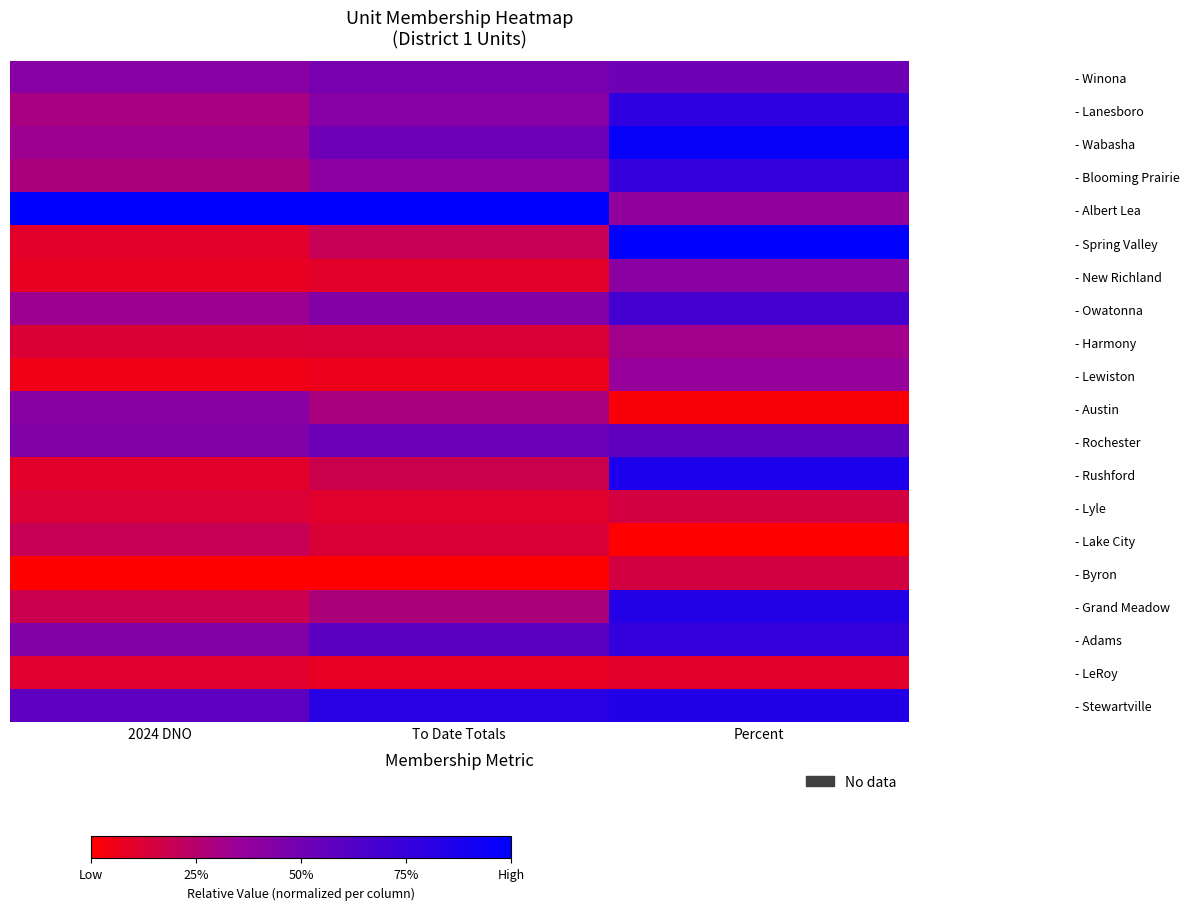

Reading left to right, what are all the values shown in this chart?

- Winona: 2024 DNO=0.4	To Date Totals=0.5	Percent=0.5
- Lanesboro: 2024 DNO=0.3	To Date Totals=0.4	Percent=0.8
- Wabasha: 2024 DNO=0.3	To Date Totals=0.5	Percent=1.0
- Blooming Prairie: 2024 DNO=0.3	To Date Totals=0.4	Percent=0.8
- Albert Lea: 2024 DNO=1.0	To Date Totals=1.0	Percent=0.4
- Spring Valley: 2024 DNO=0.1	To Date Totals=0.2	Percent=1.0
- New Richland: 2024 DNO=0.1	To Date Totals=0.1	Percent=0.4
- Owatonna: 2024 DNO=0.3	To Date Totals=0.4	Percent=0.7
- Harmony: 2024 DNO=0.1	To Date Totals=0.1	Percent=0.3
- Lewiston: 2024 DNO=0.1	To Date Totals=0.1	Percent=0.4
- Austin: 2024 DNO=0.4	To Date Totals=0.3	Percent=0.0
- Rochester: 2024 DNO=0.4	To Date Totals=0.5	Percent=0.6
- Rushford: 2024 DNO=0.1	To Date Totals=0.2	Percent=0.9
- Lyle: 2024 DNO=0.1	To Date Totals=0.1	Percent=0.2
- Lake City: 2024 DNO=0.2	To Date Totals=0.1	Percent=0.0
- Byron: 2024 DNO=0.0	To Date Totals=0.0	Percent=0.1
- Grand Meadow: 2024 DNO=0.2	To Date Totals=0.3	Percent=0.8
- Adams: 2024 DNO=0.4	To Date Totals=0.6	Percent=0.8
- LeRoy: 2024 DNO=0.1	To Date Totals=0.1	Percent=0.1
- Stewartville: 2024 DNO=0.6	To Date Totals=0.8	Percent=0.8